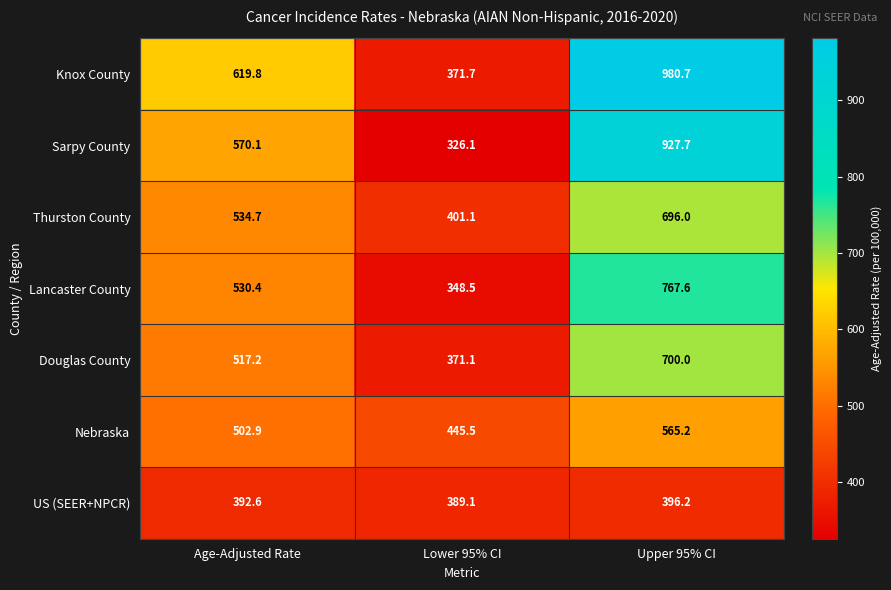

Rank the series by their maximum value, from lowest to highest.

US (SEER+NPCR), Nebraska, Thurston County, Douglas County, Lancaster County, Sarpy County, Knox County